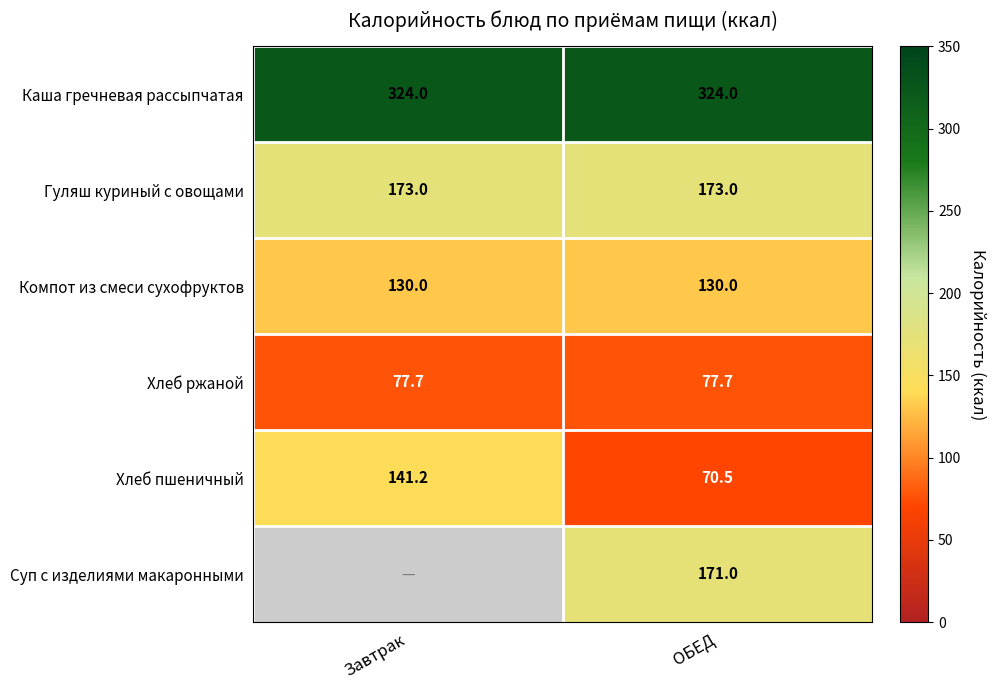

What is the spread (max minus min) of values at ОБЕД?

253.5